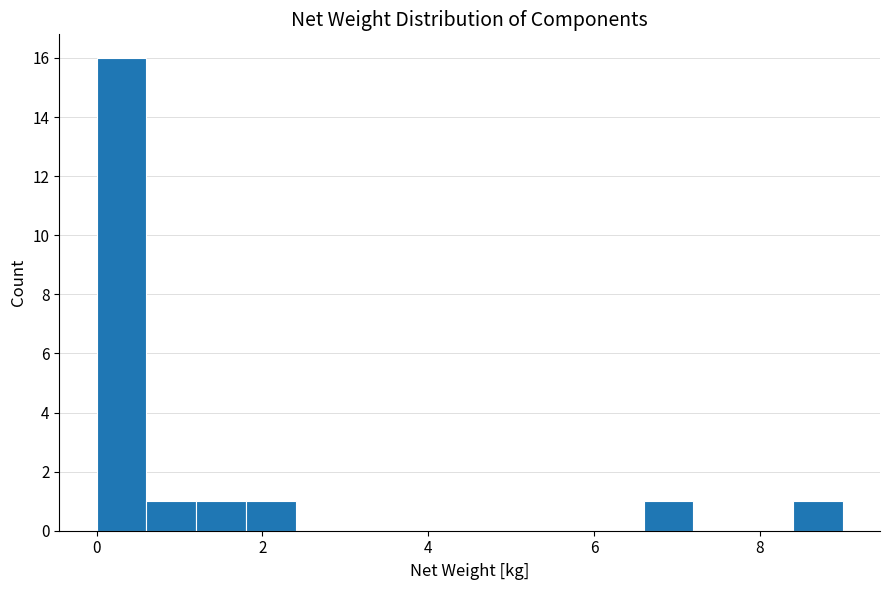

Read against the x-axis, roughly where is the centre of the tallest bar?

0.4